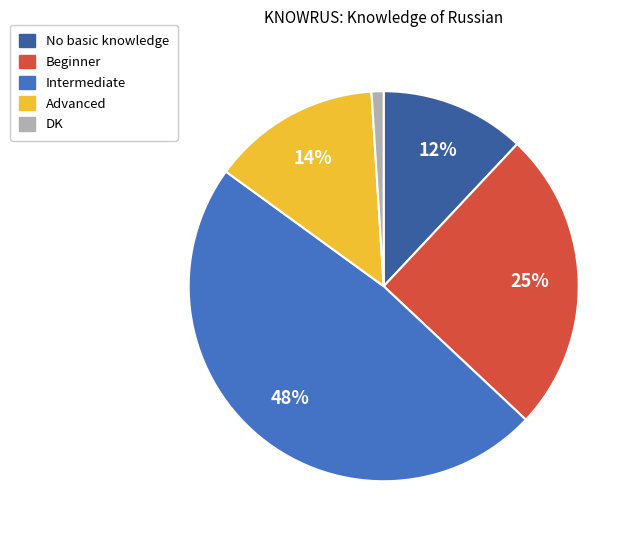

True or false: Advanced accounts for 14% of the total.

True